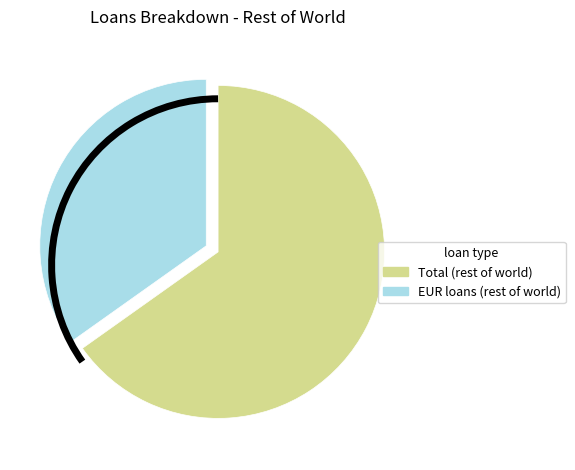

Is there a majority slice in this chart?

Yes